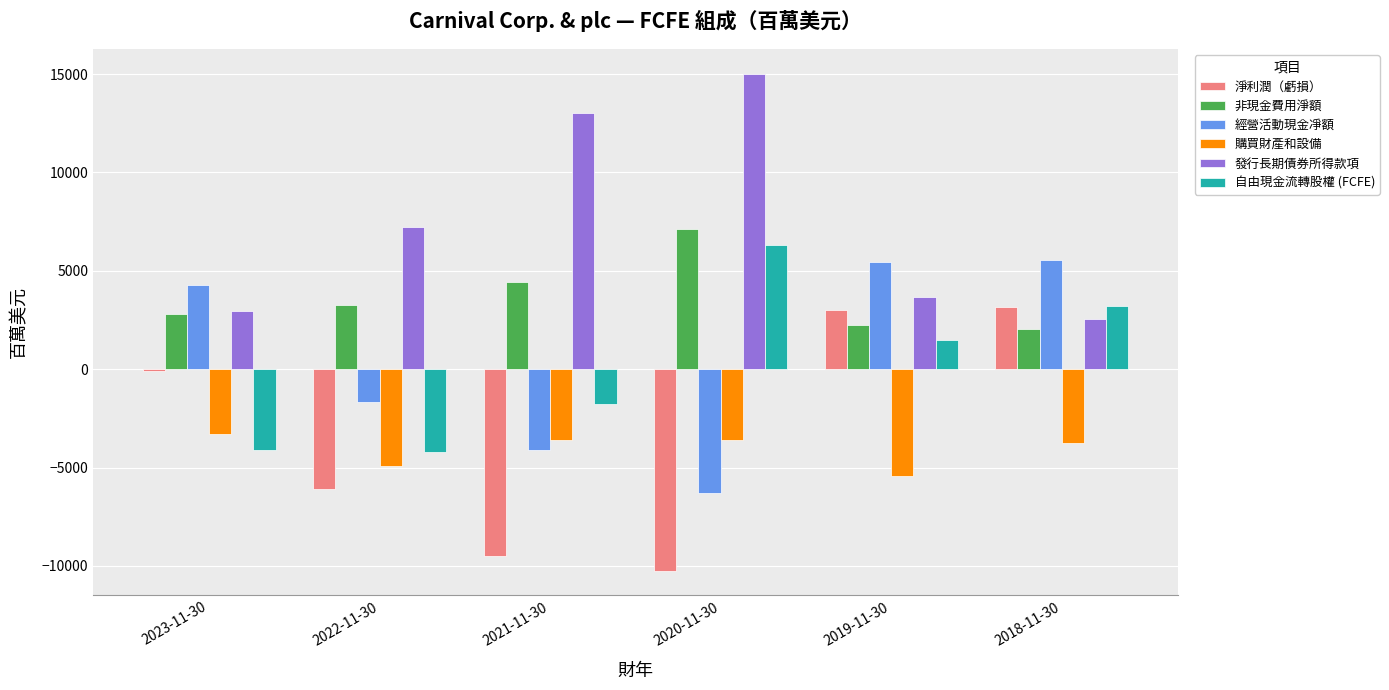

At which category is the sum across all series the highest?

2018-11-30